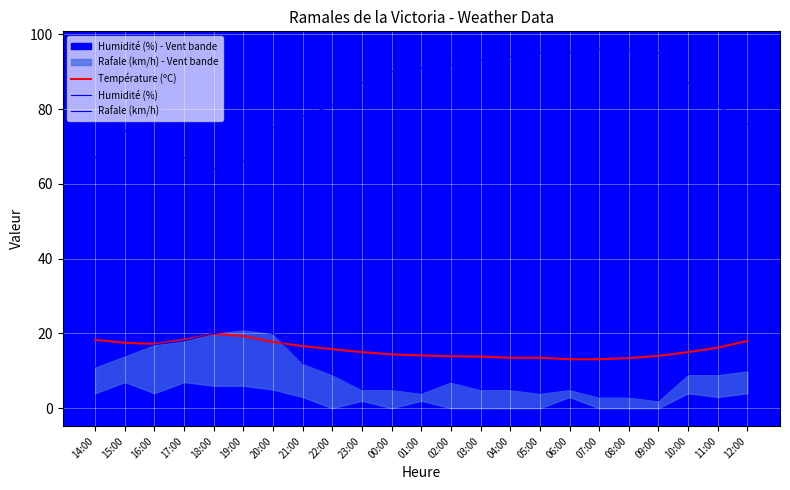

Reading right to left, list all the values displayed in this chart.

Température (ºC): 18.0	16.2	15.0	14.0	13.4	13.1	13.1	13.5	13.5	13.8	13.9	14.1	14.4	15.0	15.8	16.6	17.7	19.3	19.9	18.3	17.2	17.5	18.3
Humidité (%): 76.0	81.0	87.0	95.0	96.0	96.0	95.0	95.0	94.0	93.0	92.0	91.0	90.0	87.0	81.0	78.0	75.0	66.0	64.0	67.0	83.0	74.0	67.0
Rafale (km/h): 10.0	9.0	9.0	2.0	3.0	3.0	5.0	4.0	5.0	5.0	7.0	4.0	5.0	5.0	9.0	12.0	20.0	21.0	20.0	18.0	17.0	14.0	11.0